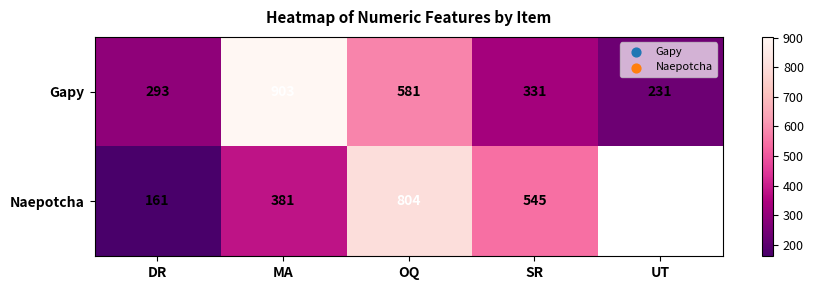

What is the sum of the Gapy values at OQ and MA?

1484